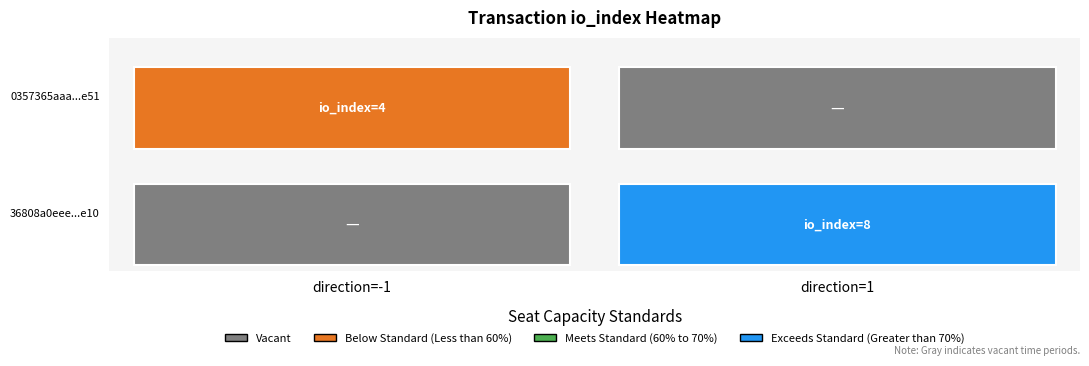

What is the difference between the highest and lowest values at direction?

2